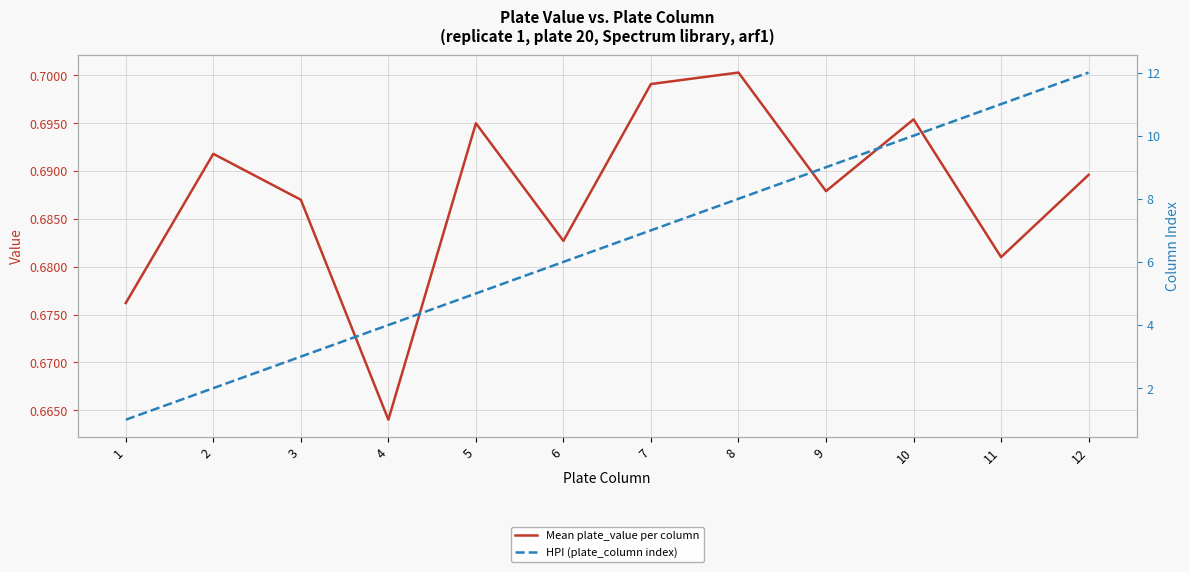

What is the sum of the HPI (plate_column index) values at 8 and 6?

14.0